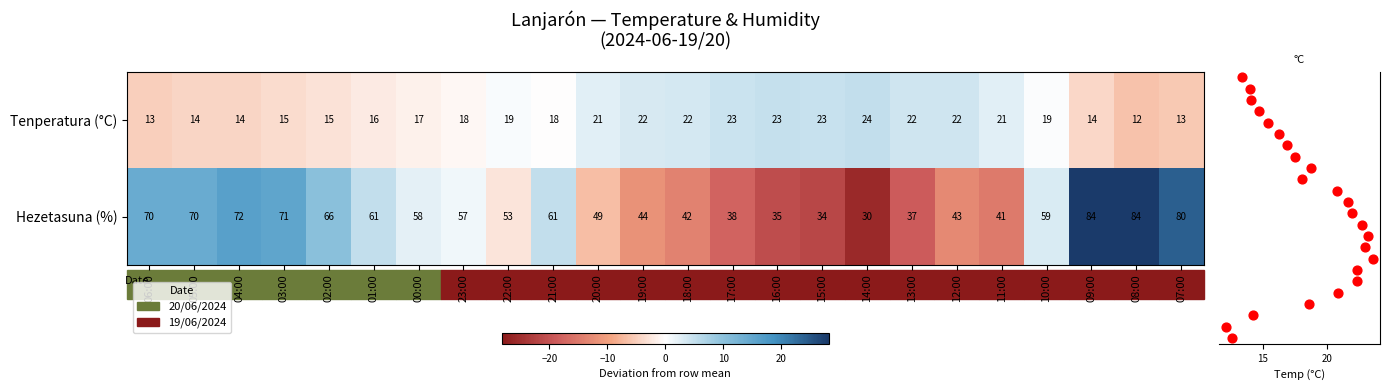

How many values in the Tenperatura (°C) series are below 19?

12